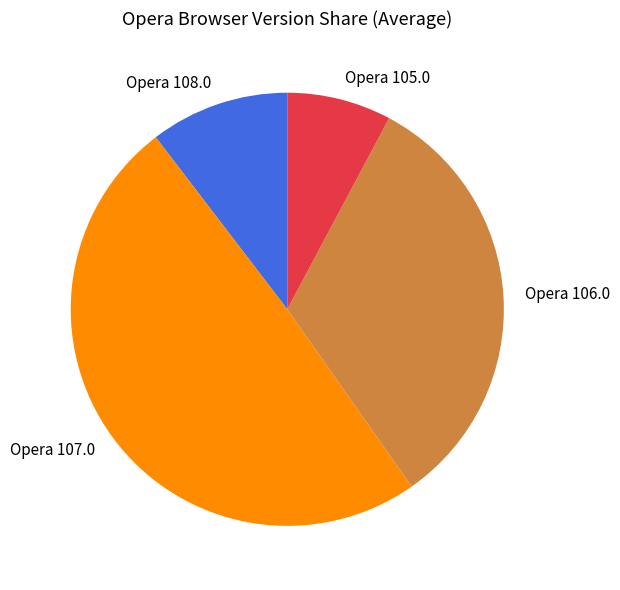

What is the largest slice in the pie chart?

Opera 107.0